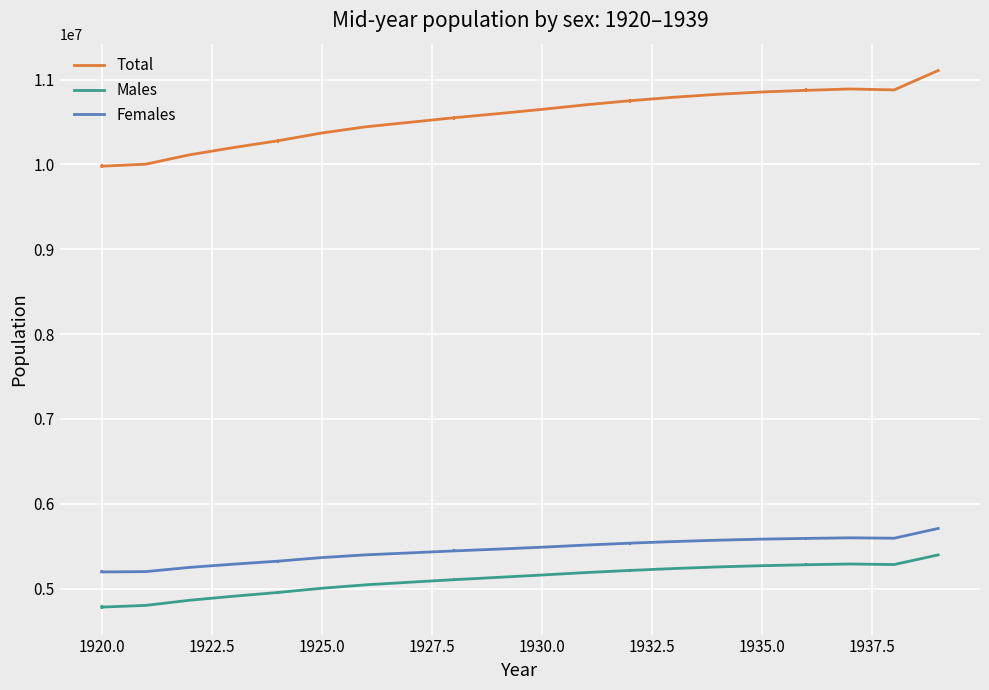

True or false: Males and Total cross at least once.

False